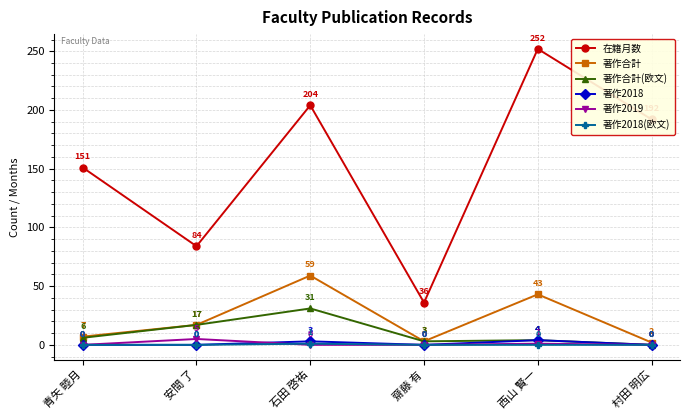

Which category has the lowest value in the 著作合計 series?

村田 明広